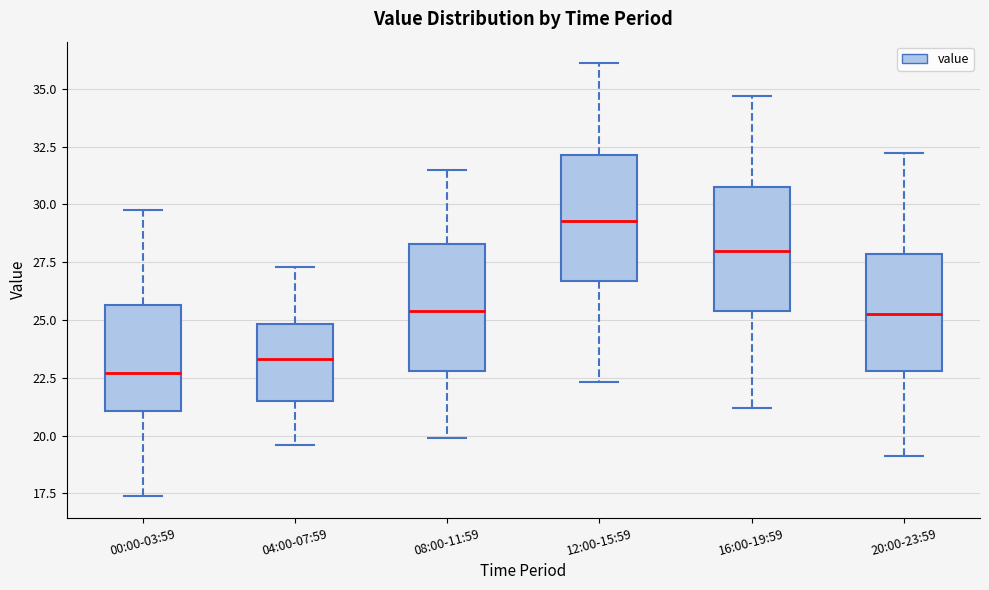

Which box has the highest median line?

12:00-15:59